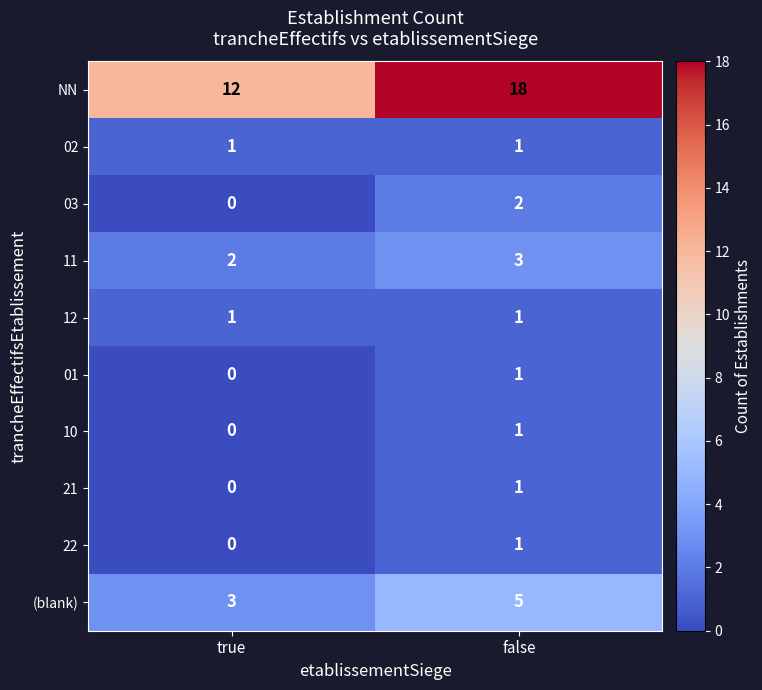

The 02 series shows 0 at true. True or false?

False